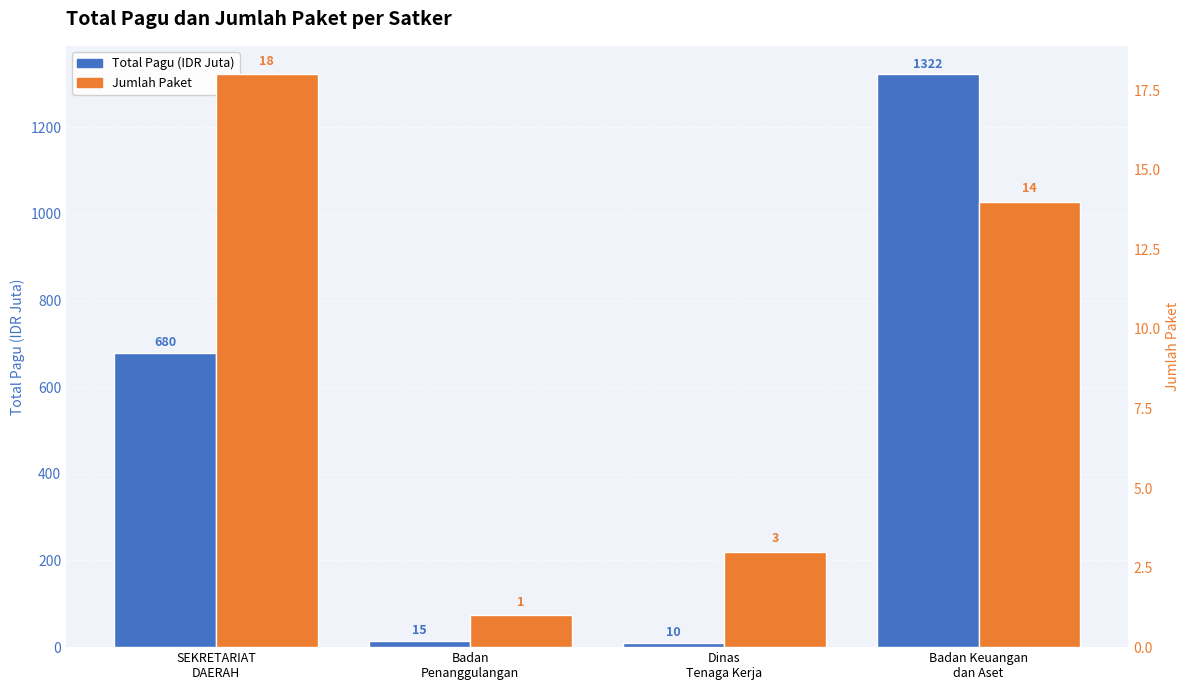

Where does the Jumlah Paket series first go above 14?

SEKRETARIAT
DAERAH